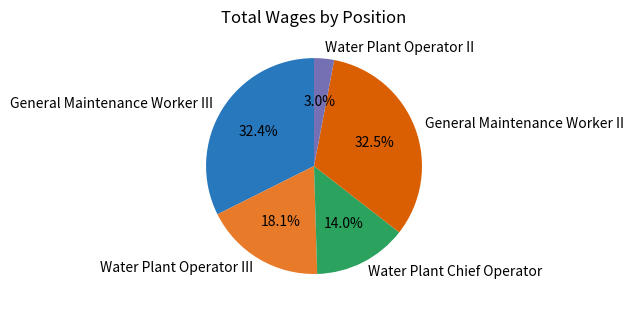

To the nearest percent, what is the average slice percentage?

20%